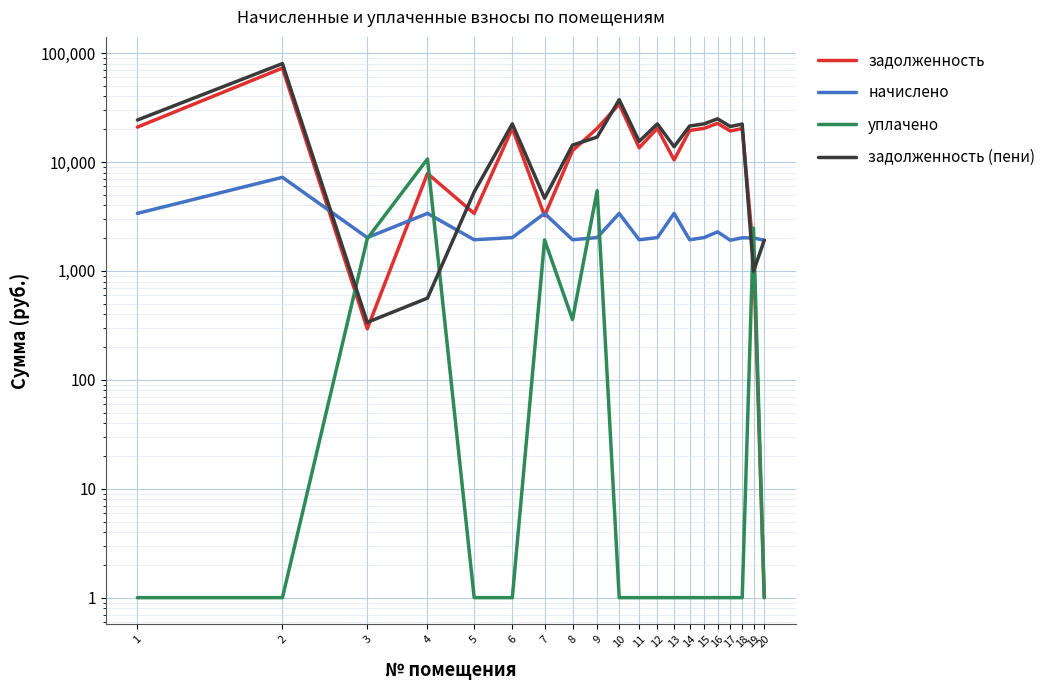

What is the difference between the maximum and minimum values in the уплачено series?

10669.8